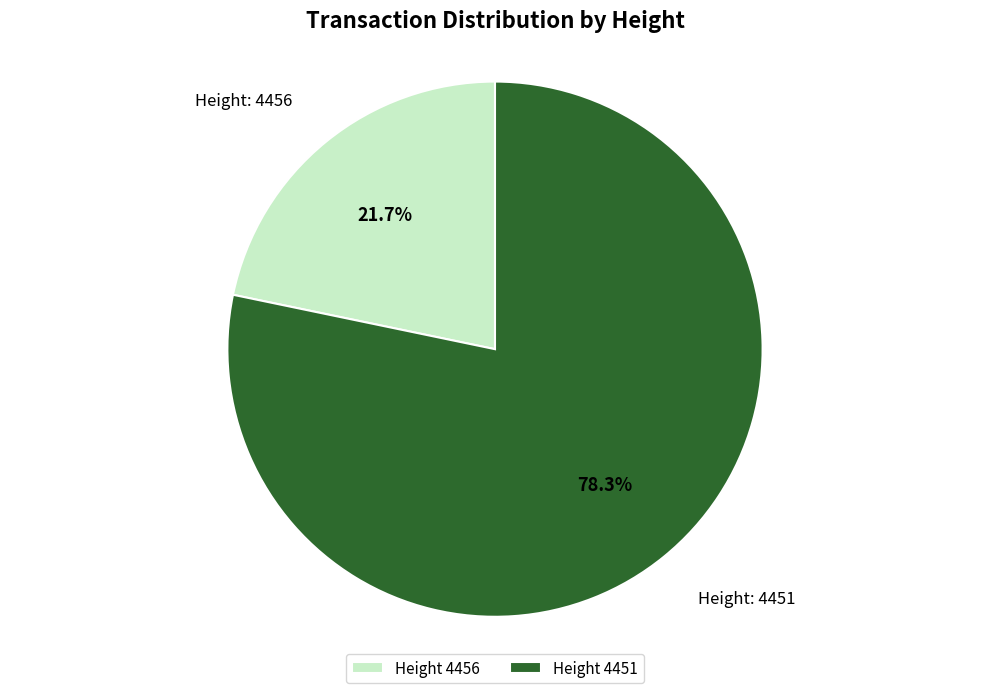

Combined, what portion of the pie is Height 4451 and Height 4456?

100.0%